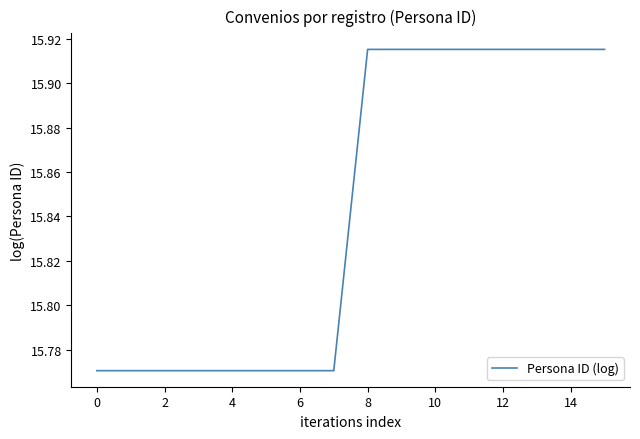

The value at 2 is 8.6. True or false?

False